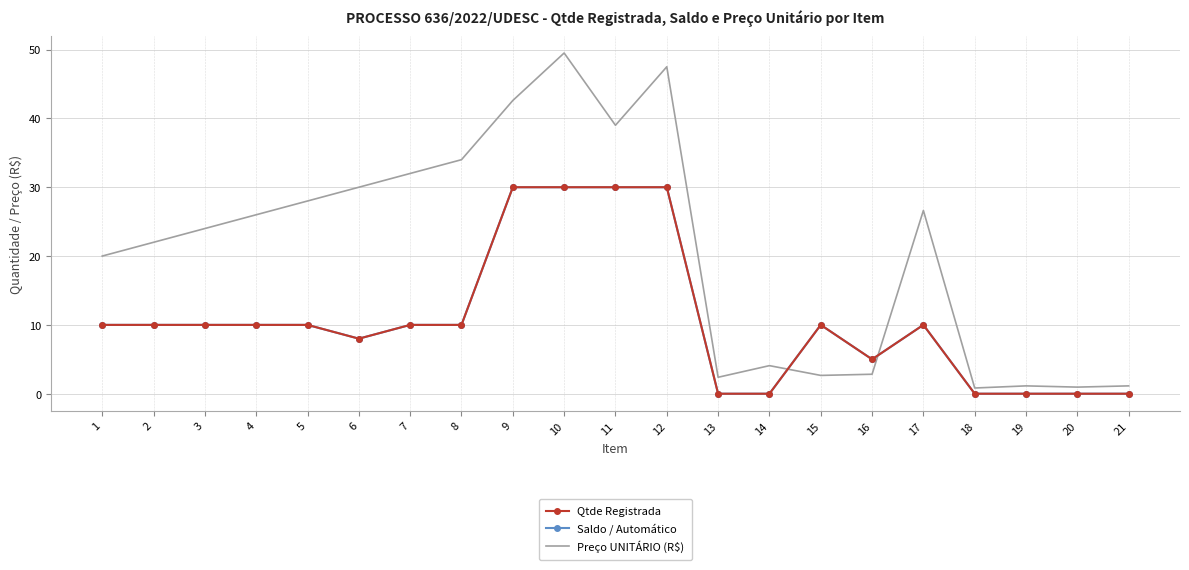

Between 20 and 16, which is larger?

16